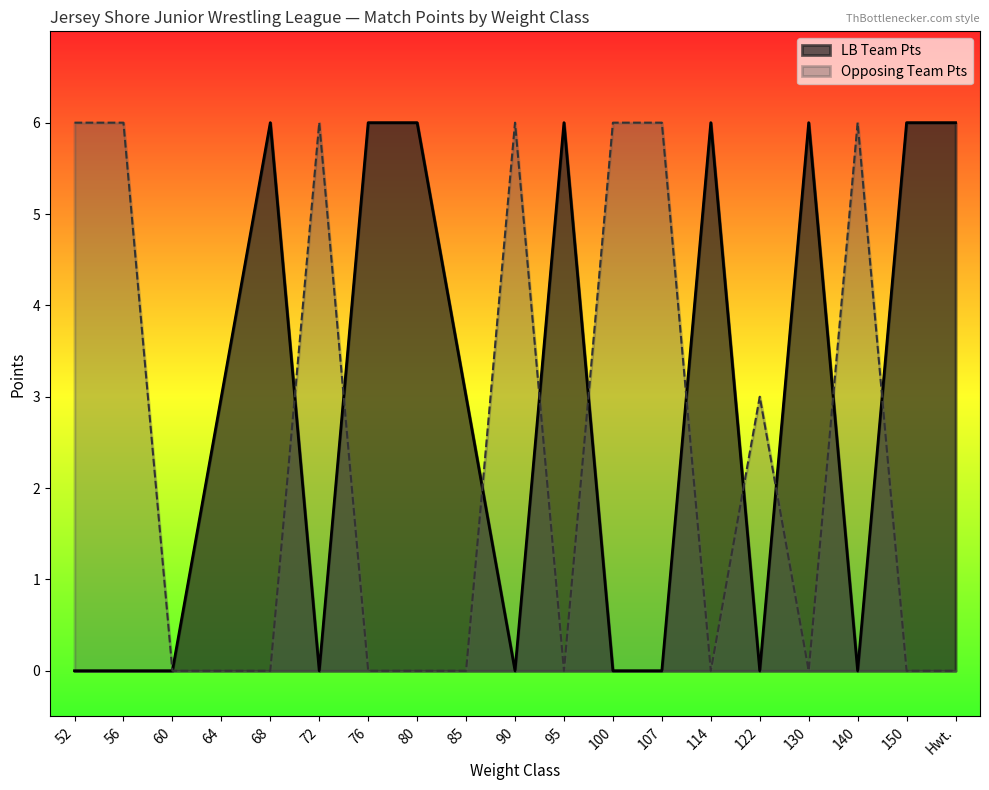

Where is the first local maximum for LB Team Pts?

68